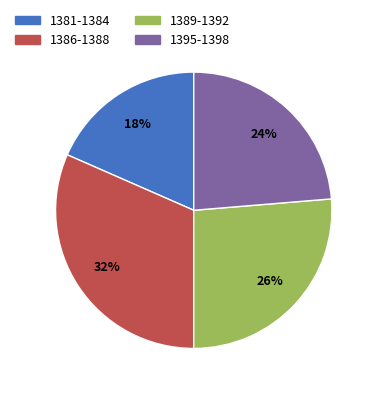

Is there a majority slice in this chart?

No